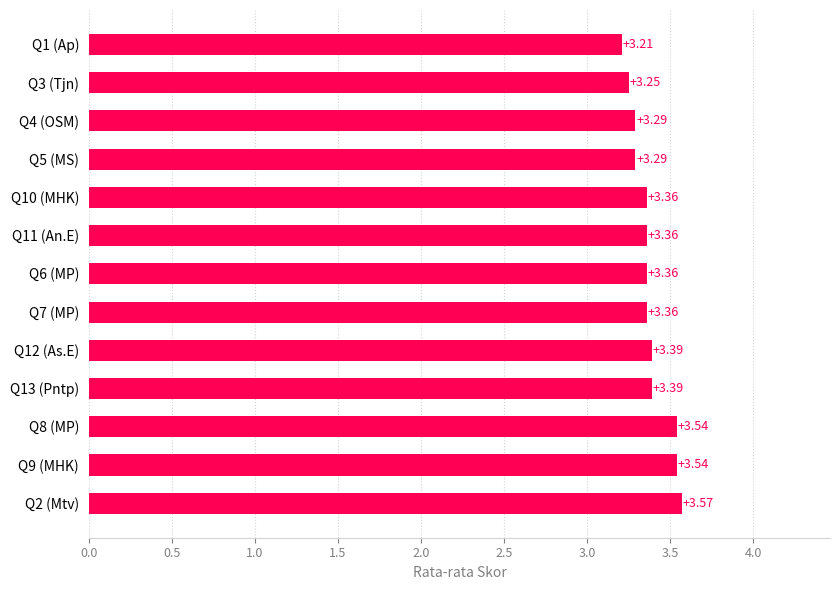

What is the difference between the maximum and second lowest values?

0.3